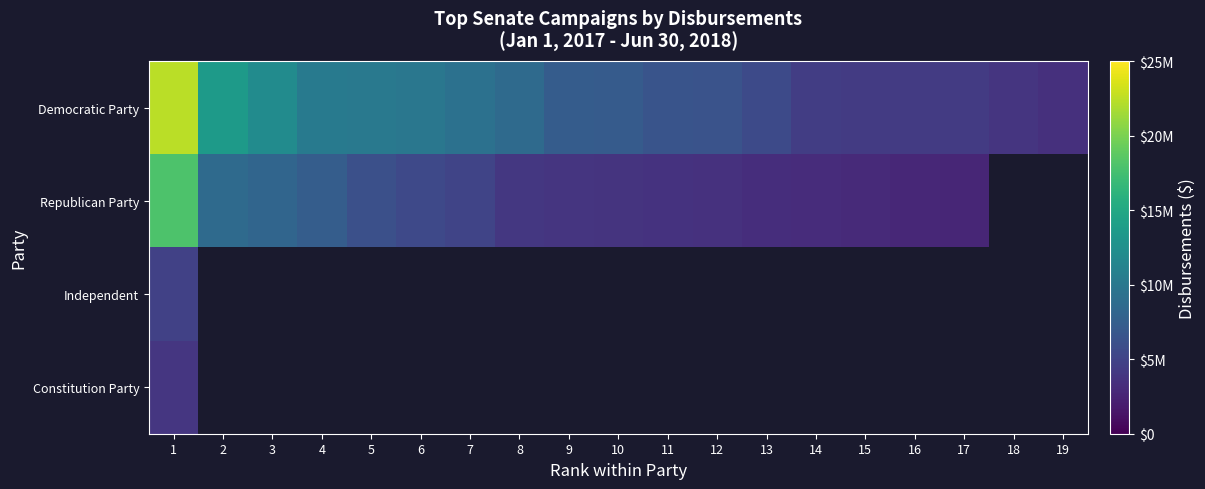

How many series are shown in this chart?

4